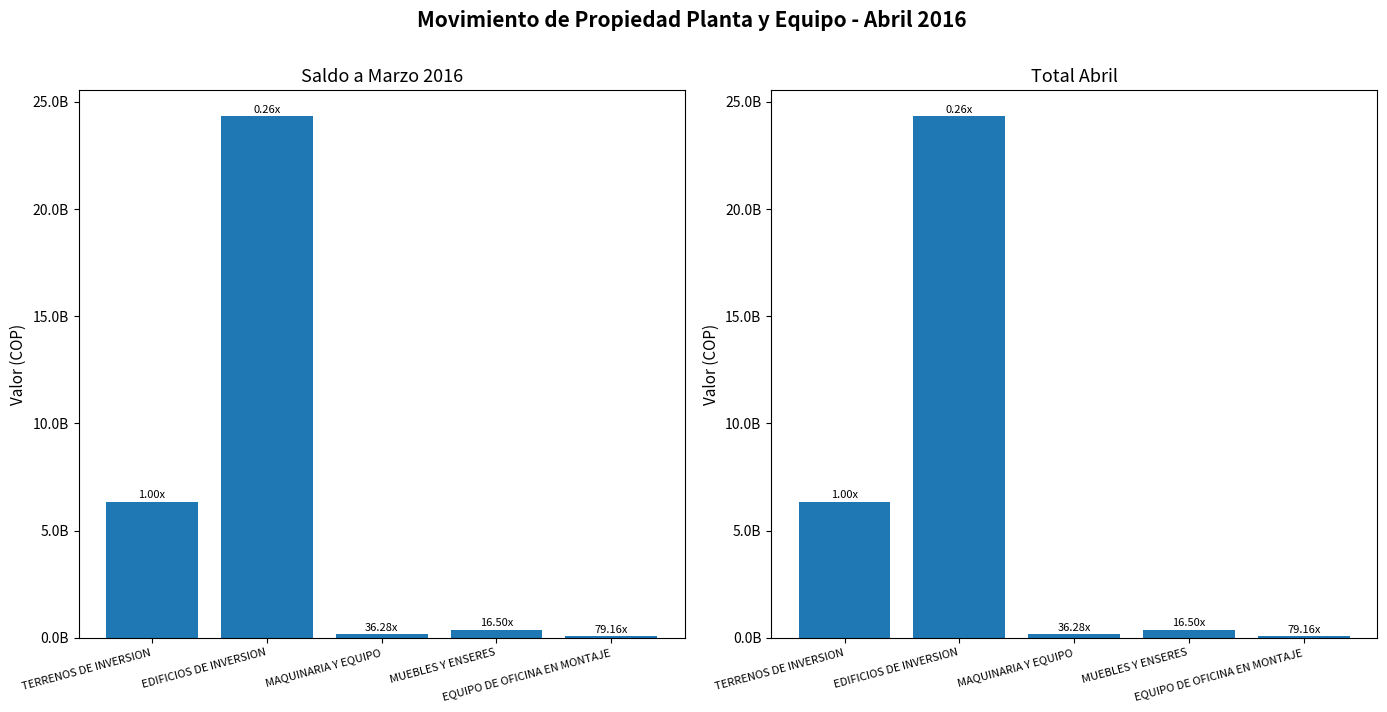

Which series has the largest total across all categories?

Saldo a Marzo 2016